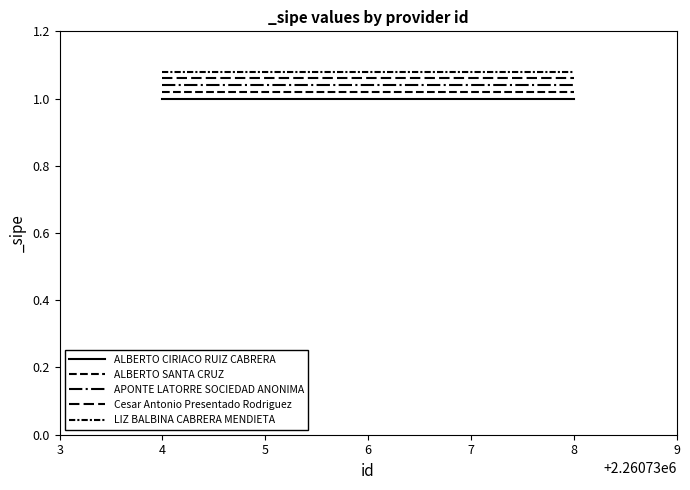

How many lines are shown in the chart?

5